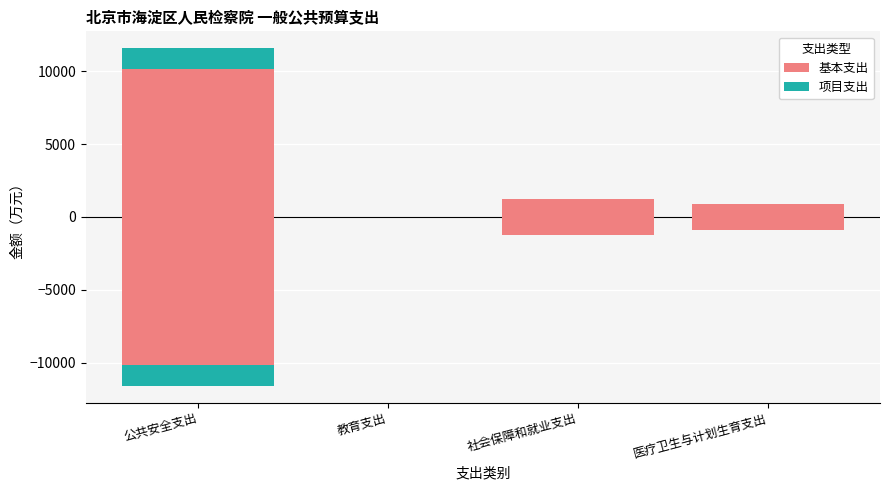

Read the 基本支出 value at 公共安全支出.

10144.6